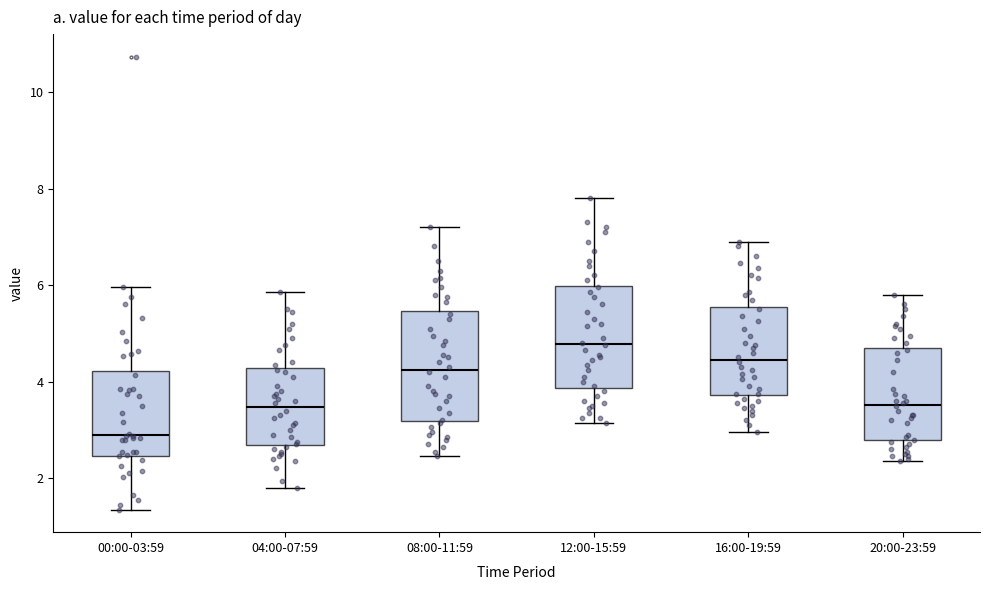

Reading left to right, read every box against the y-axis: the position of its median line, the range the box covers, and the ends of its whiskers. The values are not printed on the chart, so give them approximately, as read against the axis.

00:00-03:59: median 3.0, box 2.4 to 4.2, whiskers 1.4 to 6.0
04:00-07:59: median 3.4, box 2.6 to 4.2, whiskers 1.8 to 5.8
08:00-11:59: median 4.2, box 3.2 to 5.4, whiskers 2.4 to 7.2
12:00-15:59: median 4.8, box 3.8 to 6.0, whiskers 3.2 to 7.8
16:00-19:59: median 4.4, box 3.8 to 5.6, whiskers 3.0 to 7.0
20:00-23:59: median 3.6, box 2.8 to 4.6, whiskers 2.4 to 5.8